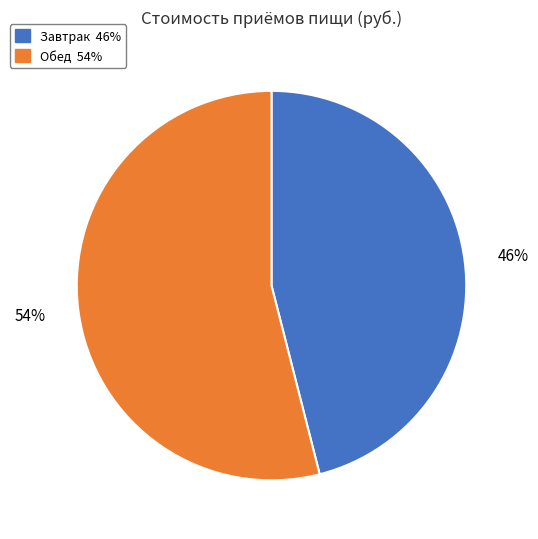

Which category has the biggest portion of the pie?

Обед